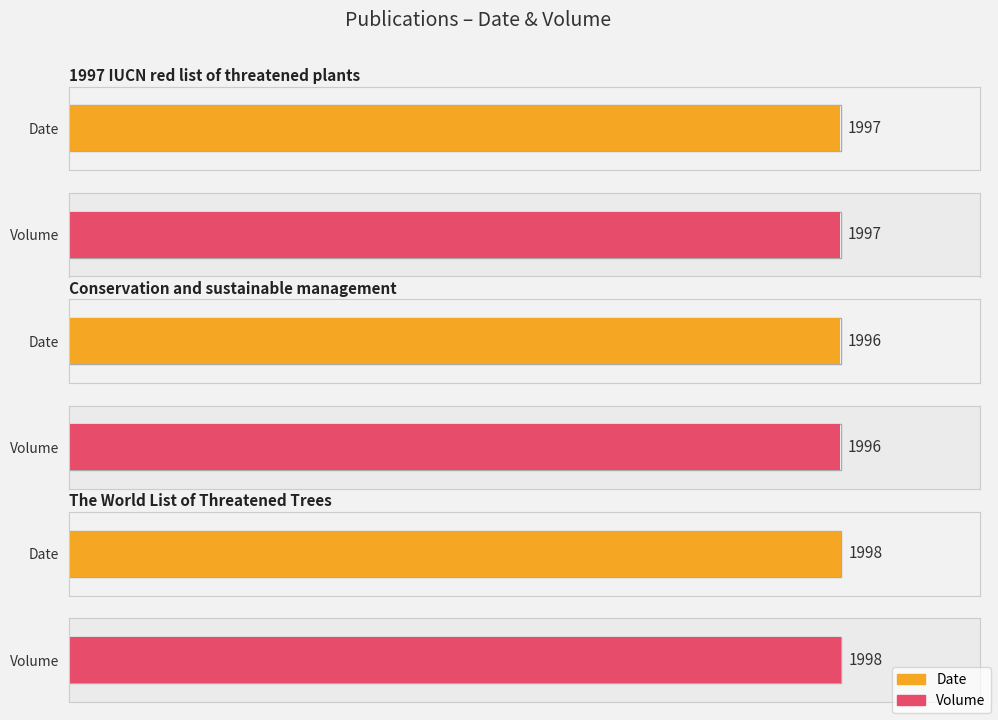

Reading left to right, extract all data points from this chart.

Date: 1997 IUCN red list of threatened plants=1997	Conservation and sustainable management=1996	The World List of Threatened Trees=1998
Volume: 1997 IUCN red list of threatened plants=1997	Conservation and sustainable management=1996	The World List of Threatened Trees=1998